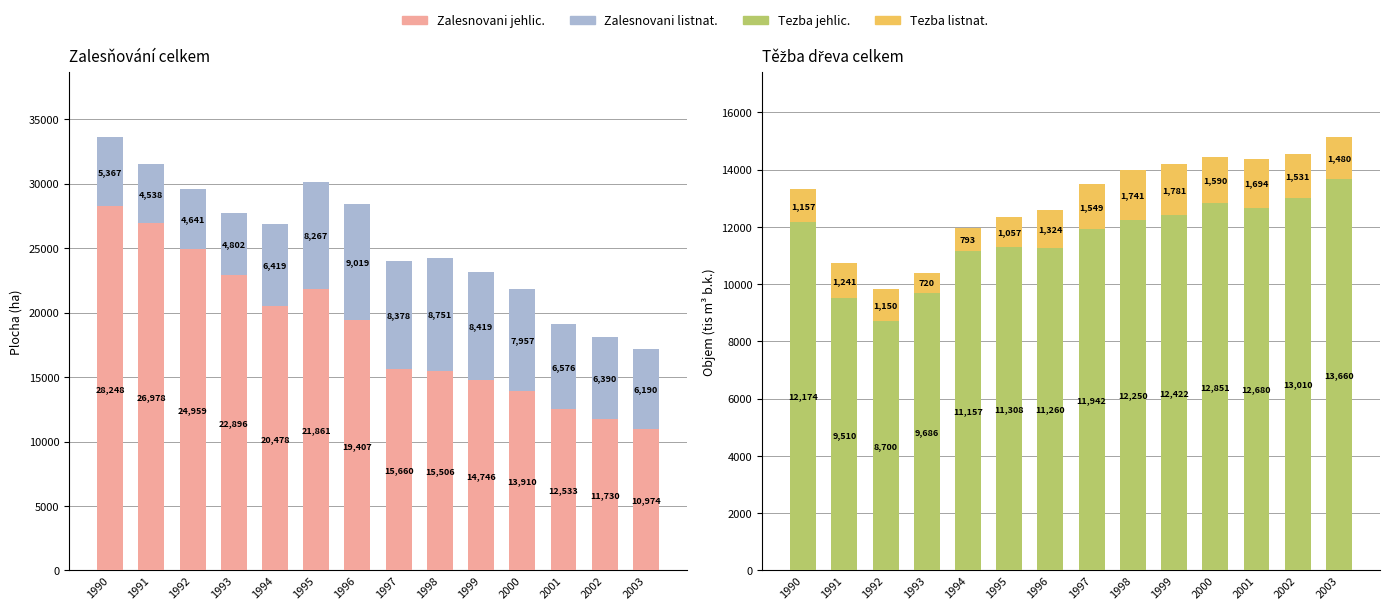

List the series in order of their overall mean, lowest first.

Tezba listnat., Zalesnovani listnat., Tezba jehlic., Zalesnovani jehlic.